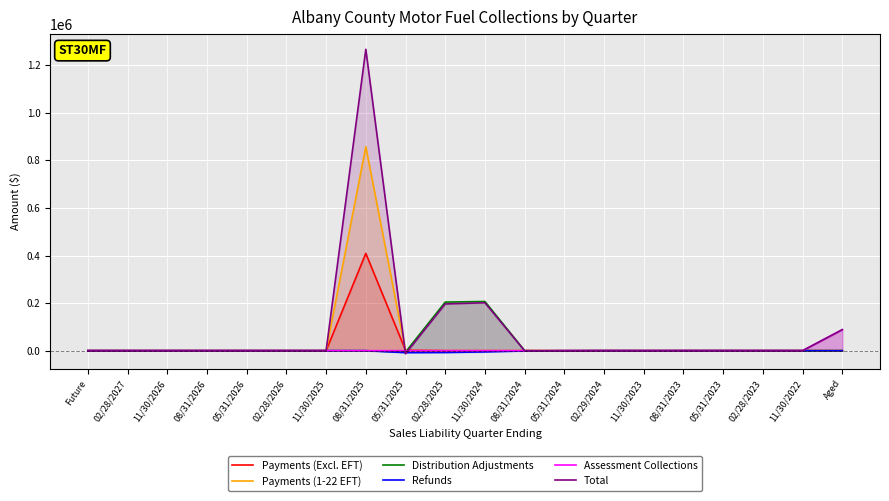

Is it true that Distribution Adjustments equals -79.3 at 11/30/2023?

False